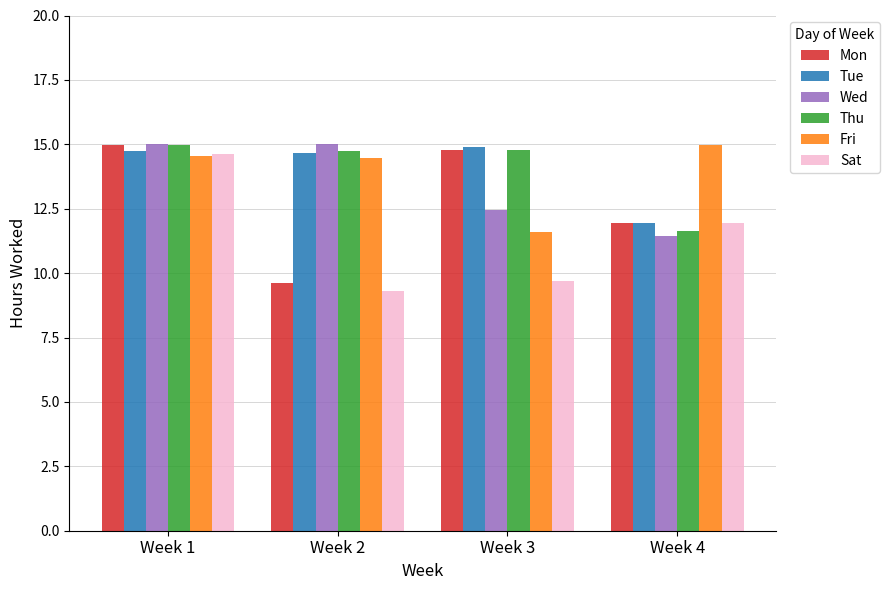

What is the greatest value displayed?

15.0